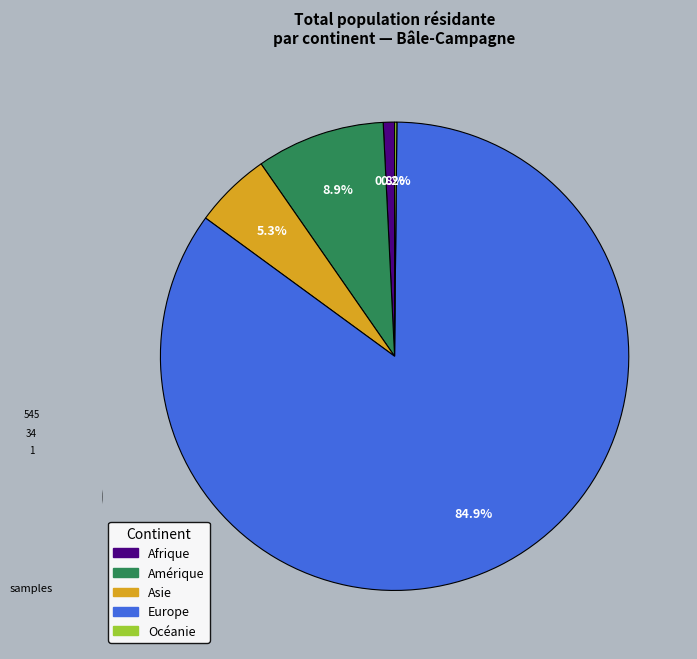

Which category has the biggest portion of the pie?

Europe